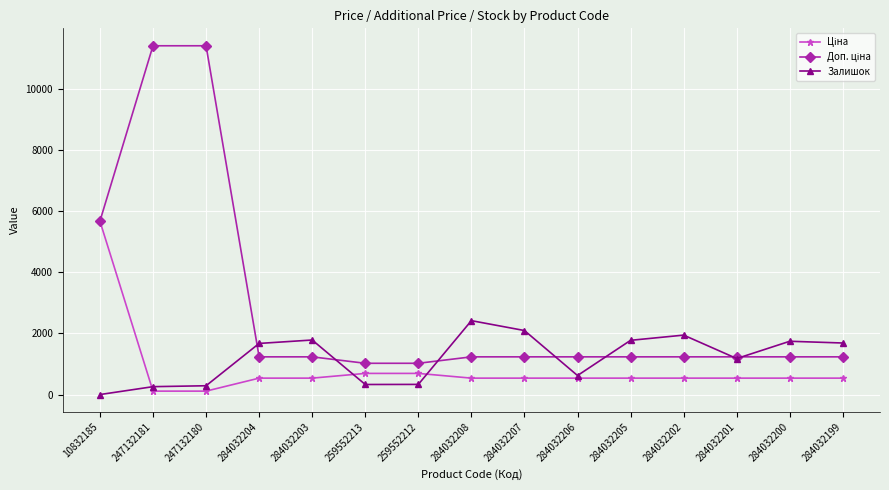

What is the difference between the highest and lowest values at 284032207?

1557.0